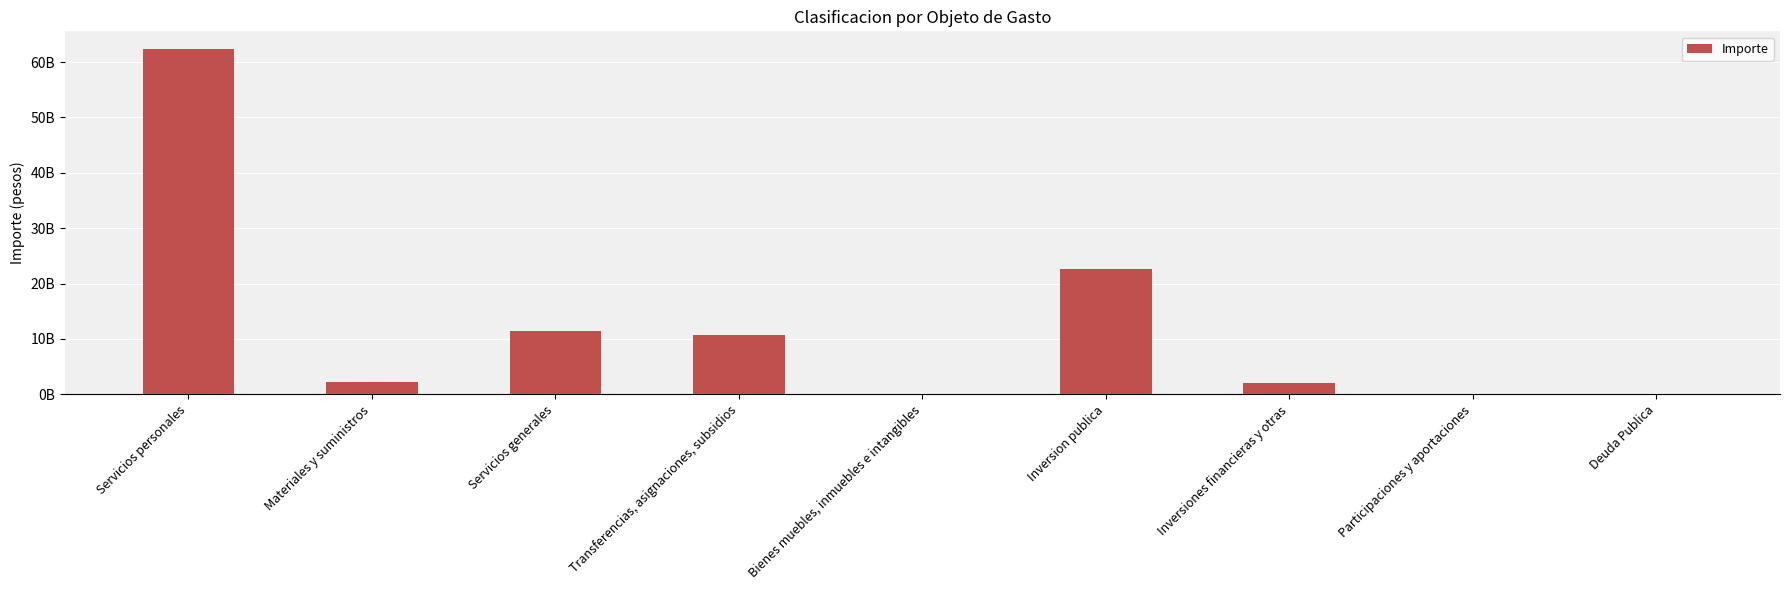

What is the label of the 6th bar from the left?

Inversion publica